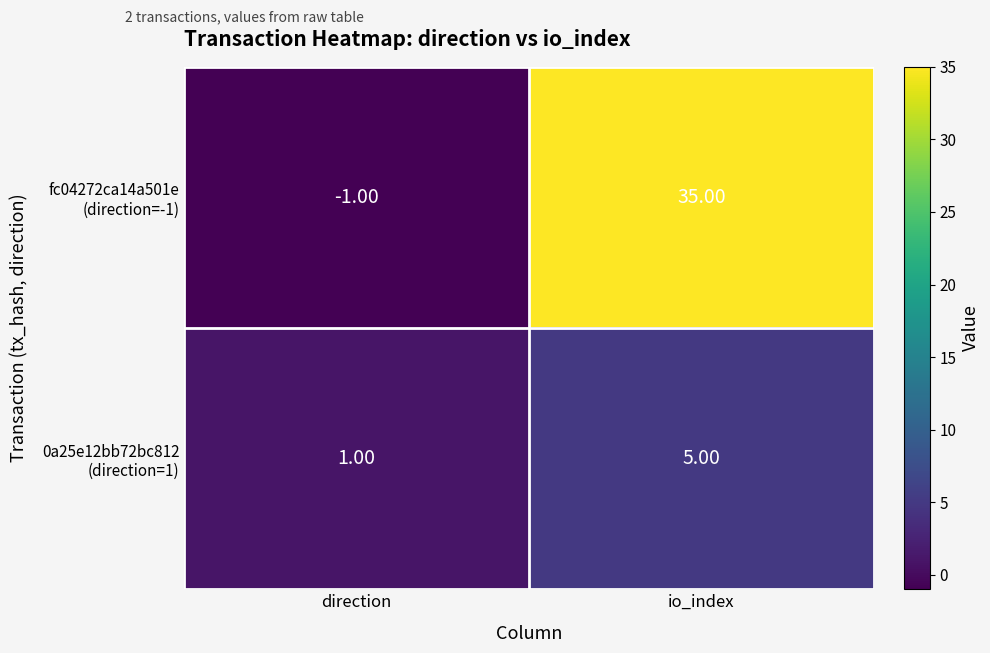

What is the spread (max minus min) of values at io_index?

30